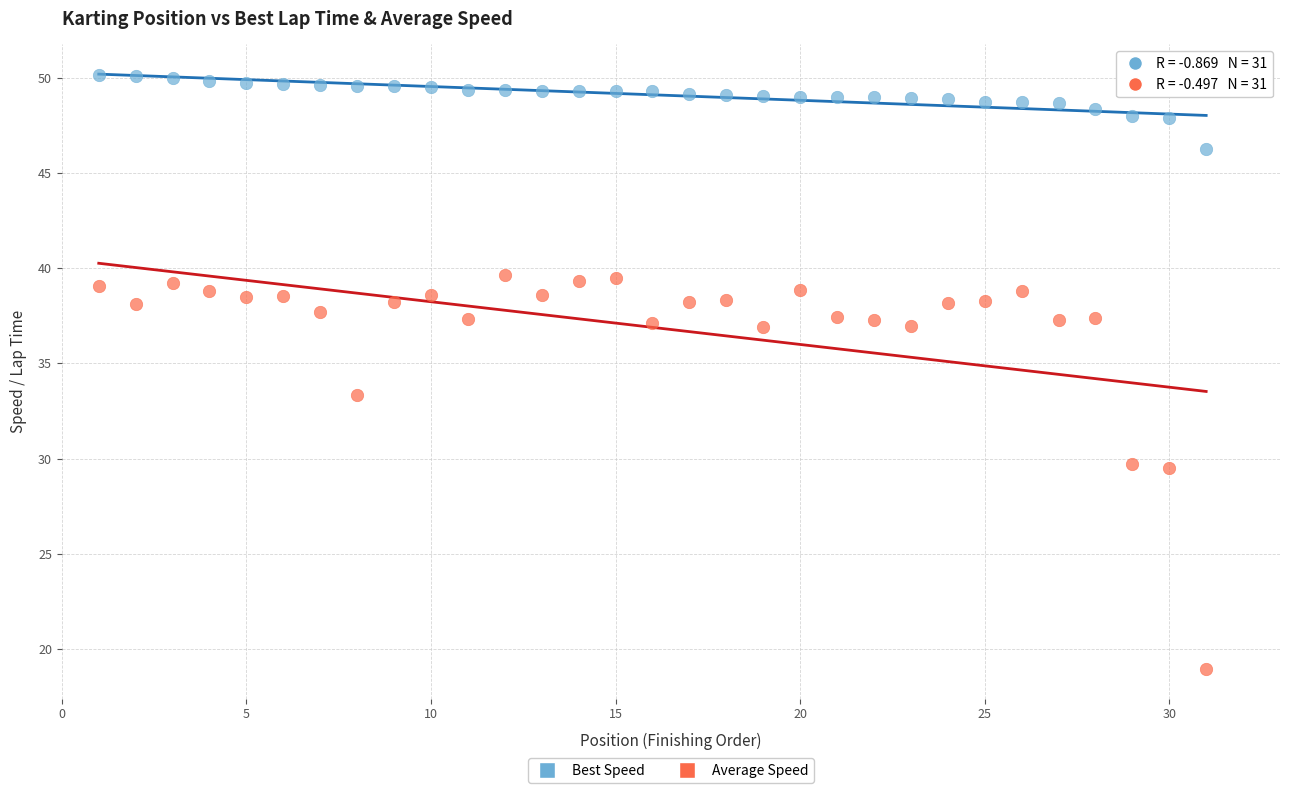

Across all data points, what is the range of X values (max minus min)?

30.0